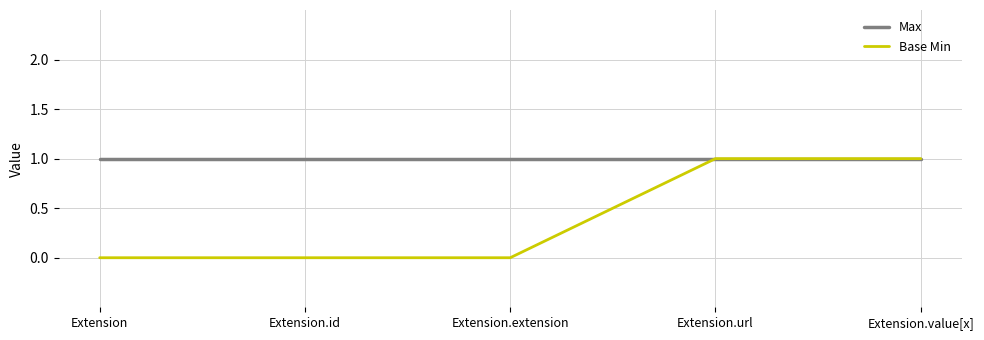

What position from the left is Extension.value[x]?

5